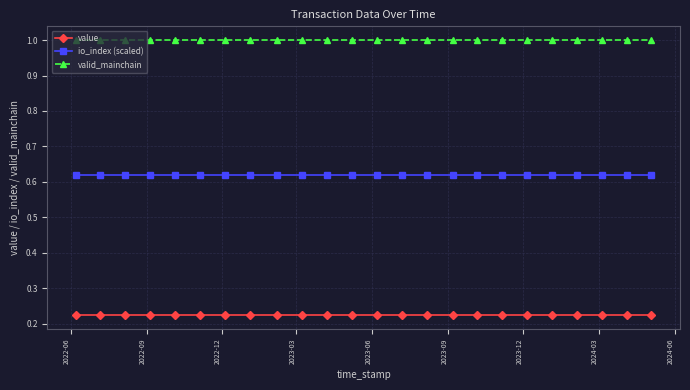

List the series in order of their overall mean, highest first.

valid_mainchain, io_index (scaled), value